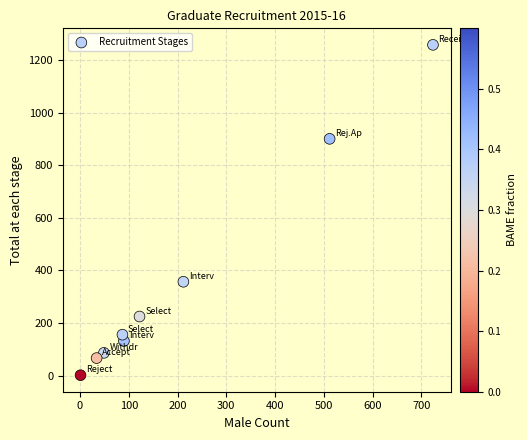

What is the average Y value?

354